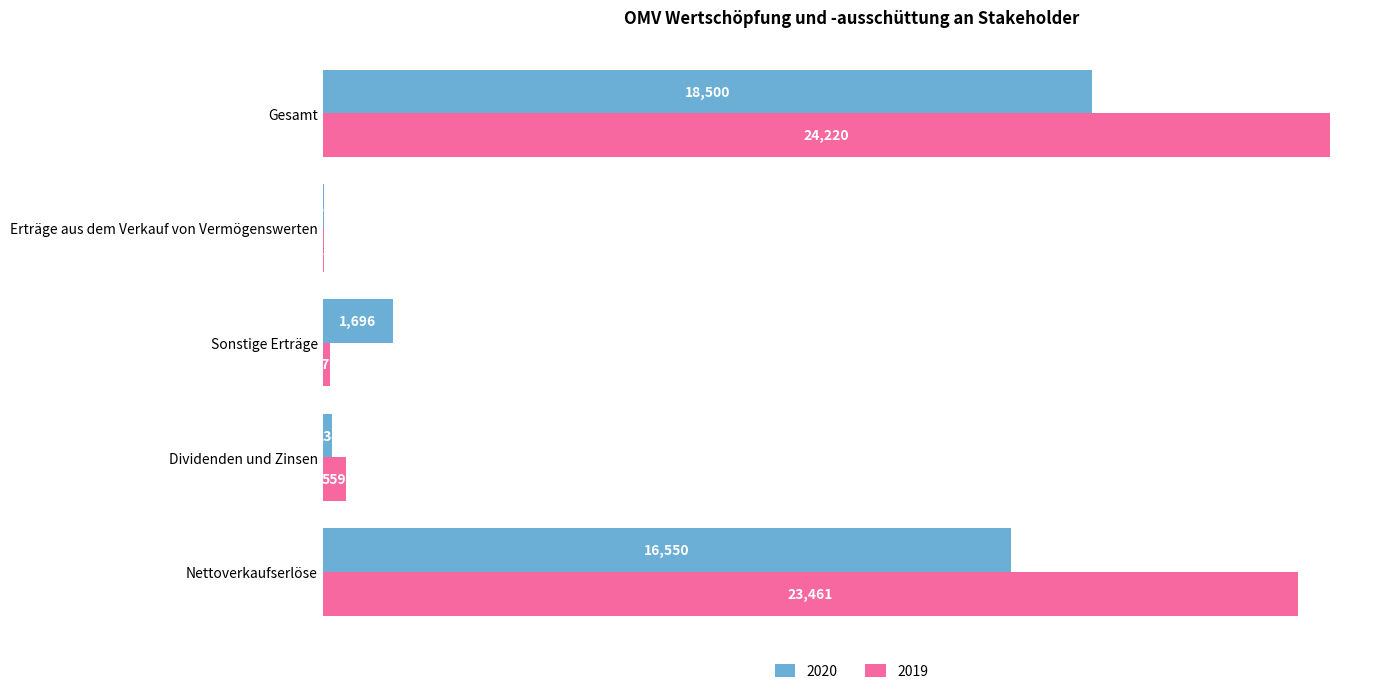

Between Nettoverkaufserlöse and Erträge aus dem Verkauf von Vermögenswerten, which series saw the biggest shift?

2019